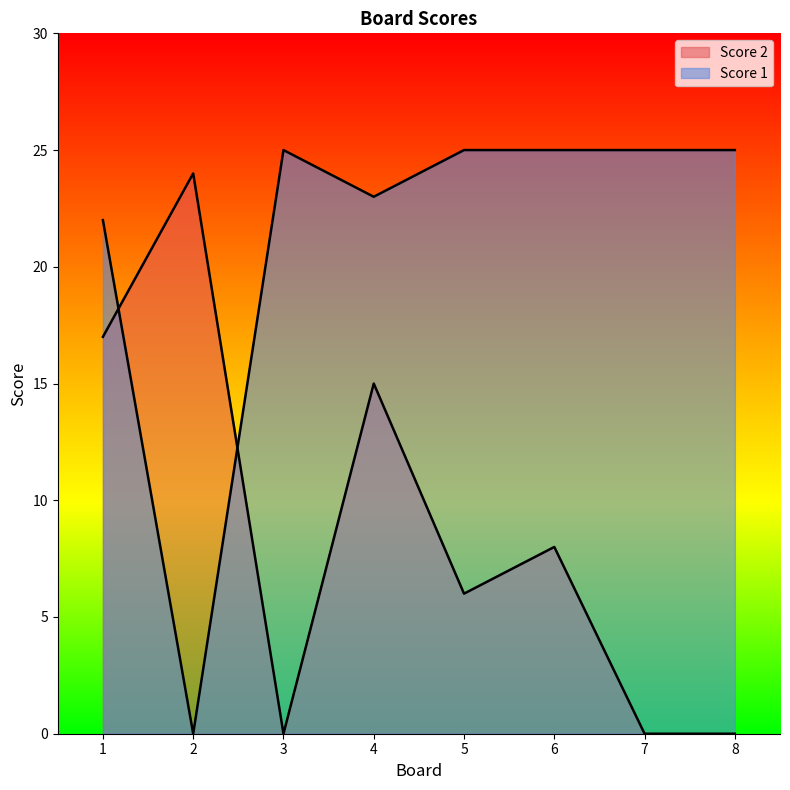

How many times do Score 2 and Score 1 cross each other?

2